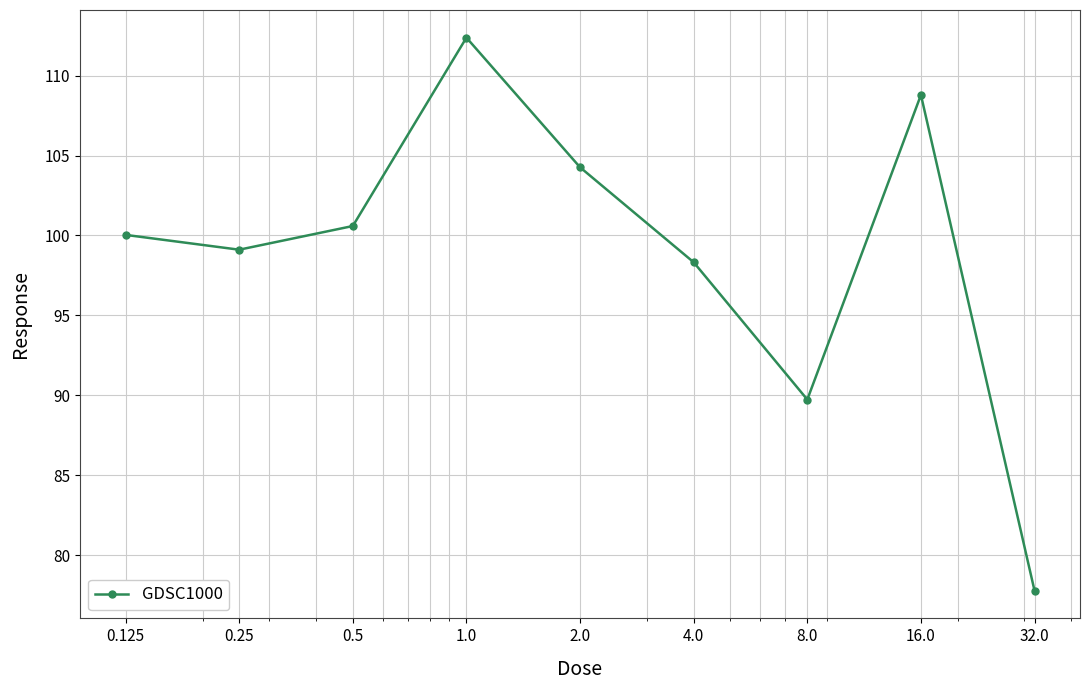

What is the difference between the second highest and second lowest values?

19.1